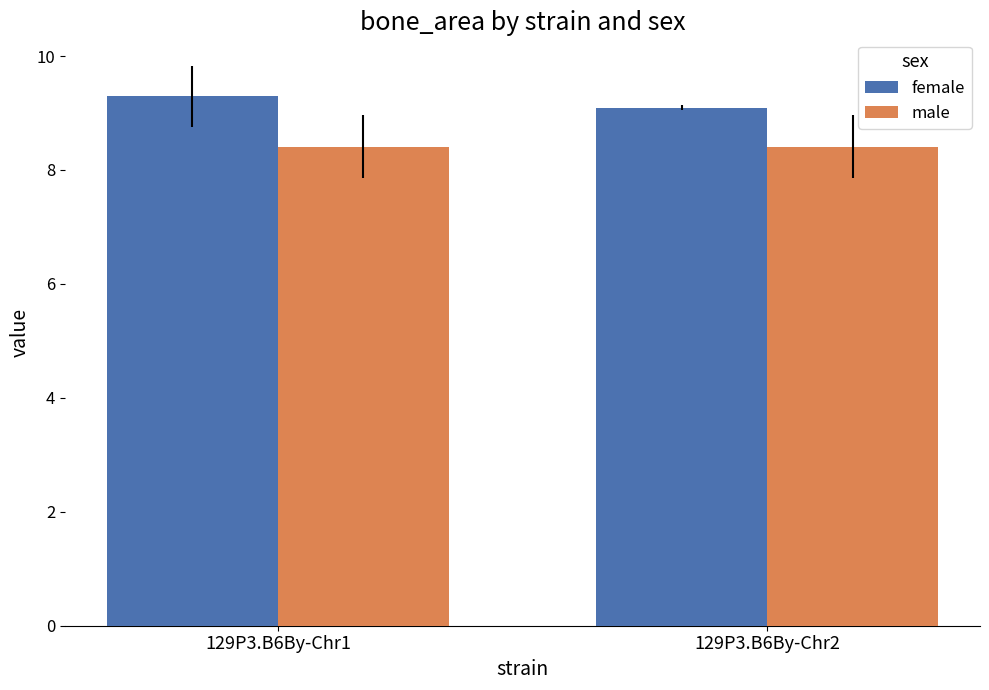

Is the value of male at 129P3.B6By-Chr2 greater than the value of female at 129P3.B6By-Chr2?

No